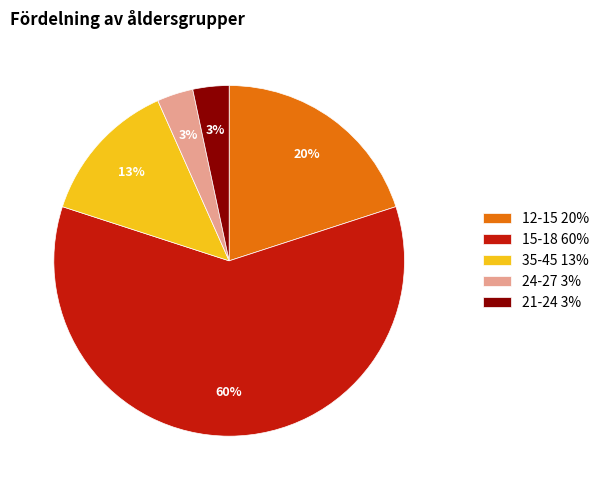

Is 24-27 the majority of the pie?

No